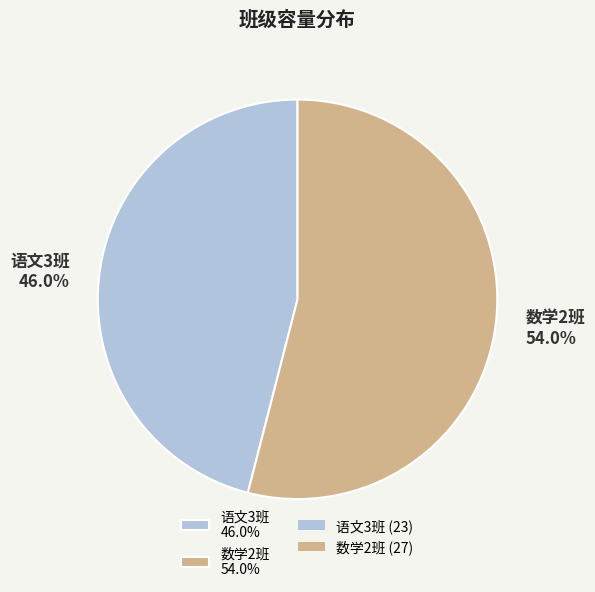

Rank the categories by value from lowest to highest.

语文3班, 数学2班